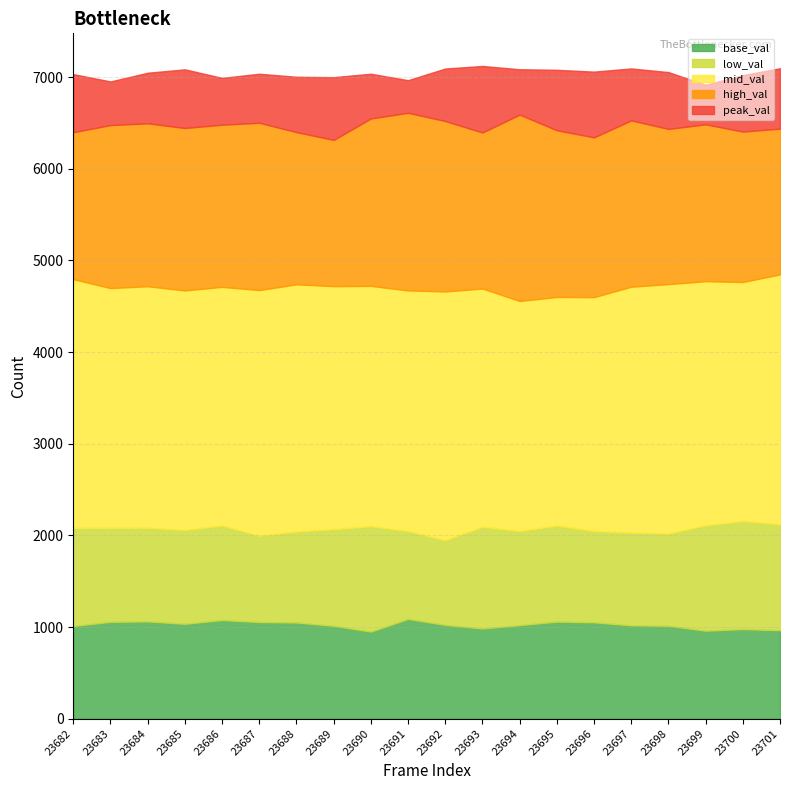

What is the maximum value for base_val?

1088